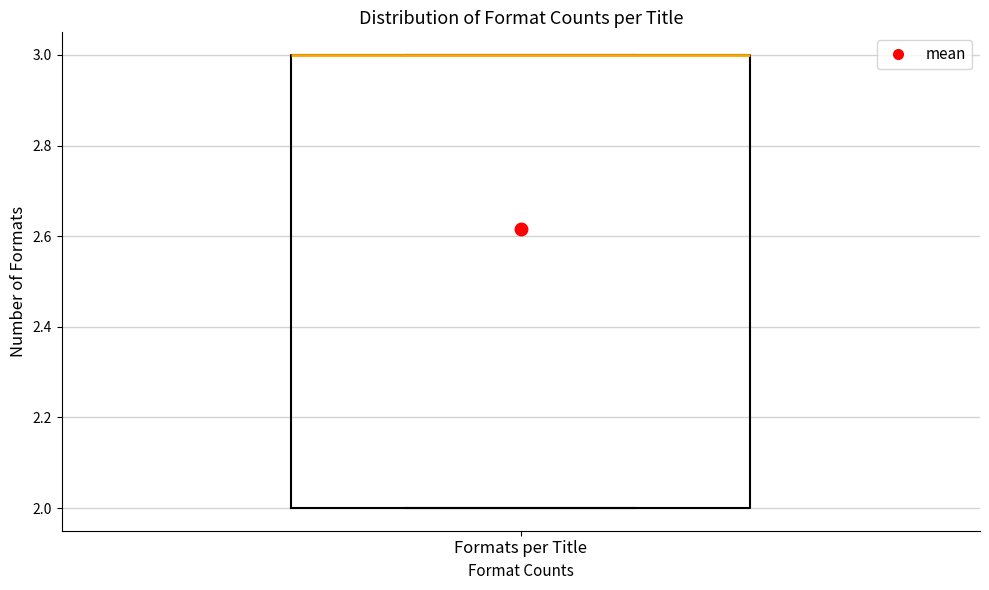

Where is the lower edge of the box for Formats per Title on the y-axis? The values are not printed on the chart, so give them approximately, as read against the axis.

2